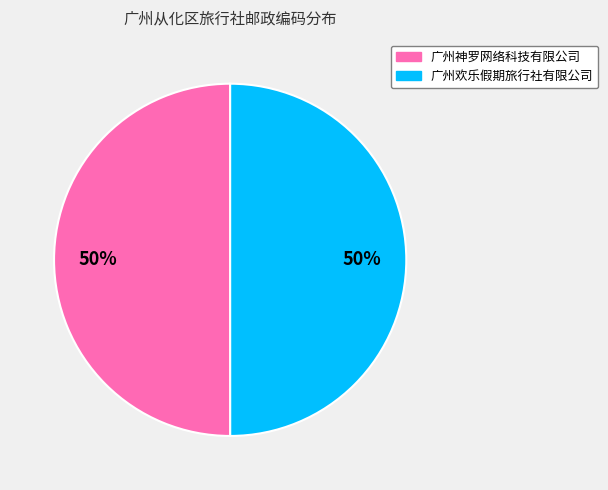

To the nearest percent, what portion does 广州欢乐假期旅行社有限公司 represent?

50%